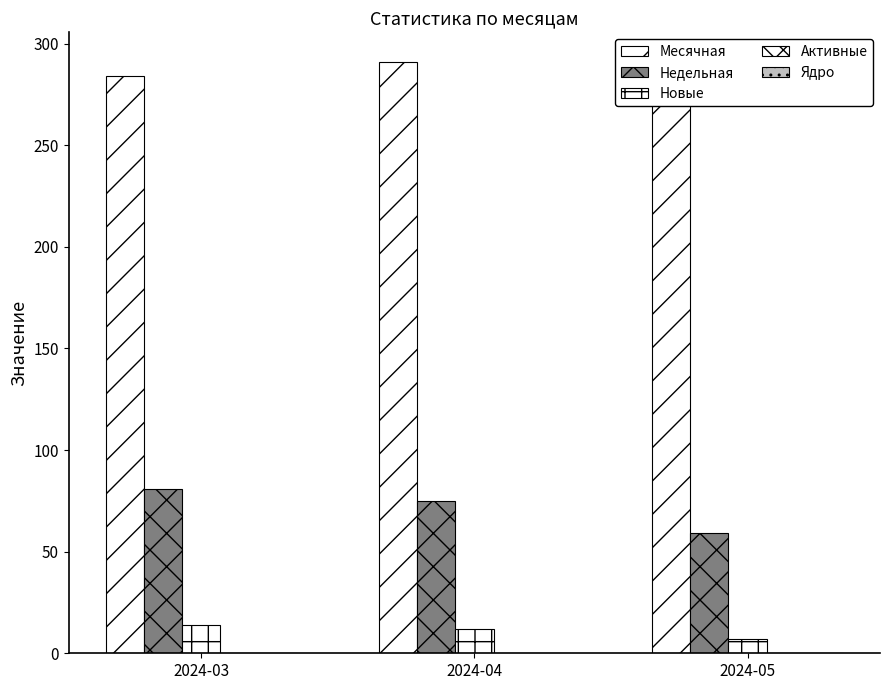

Count the number of data series in this chart.

3